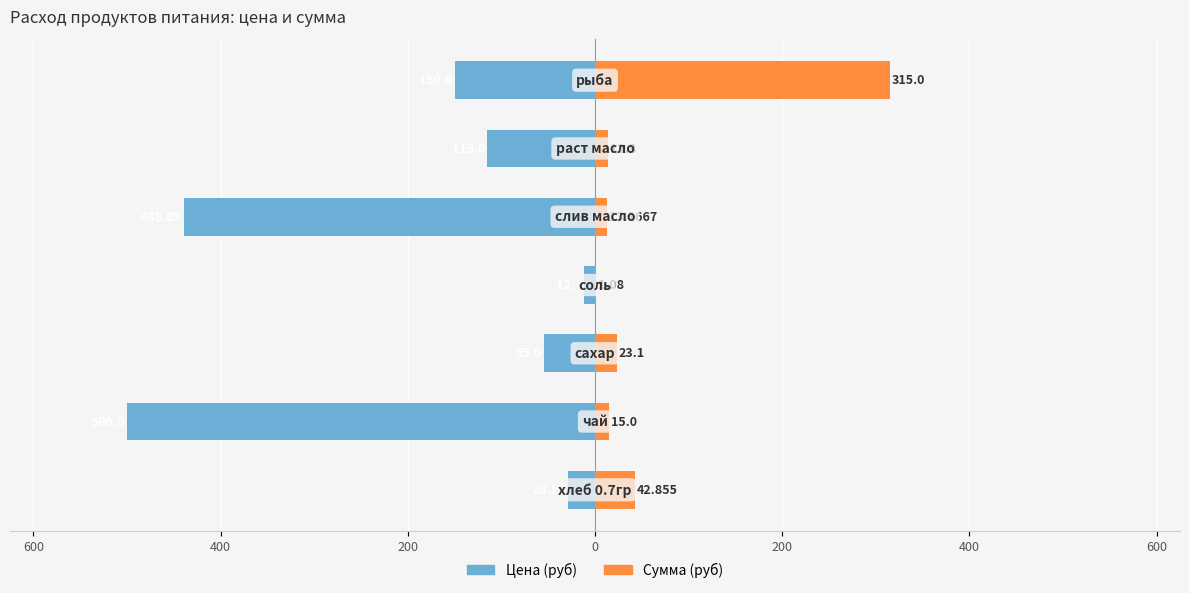

What is the spread (max minus min) of values at 200?

13.1